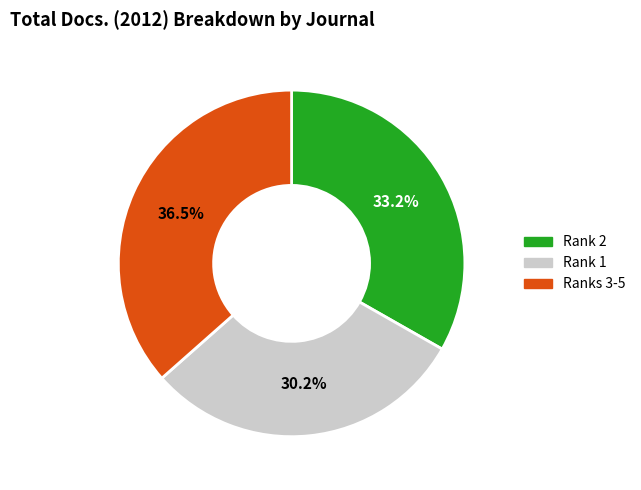

Is there a majority slice in this chart?

No